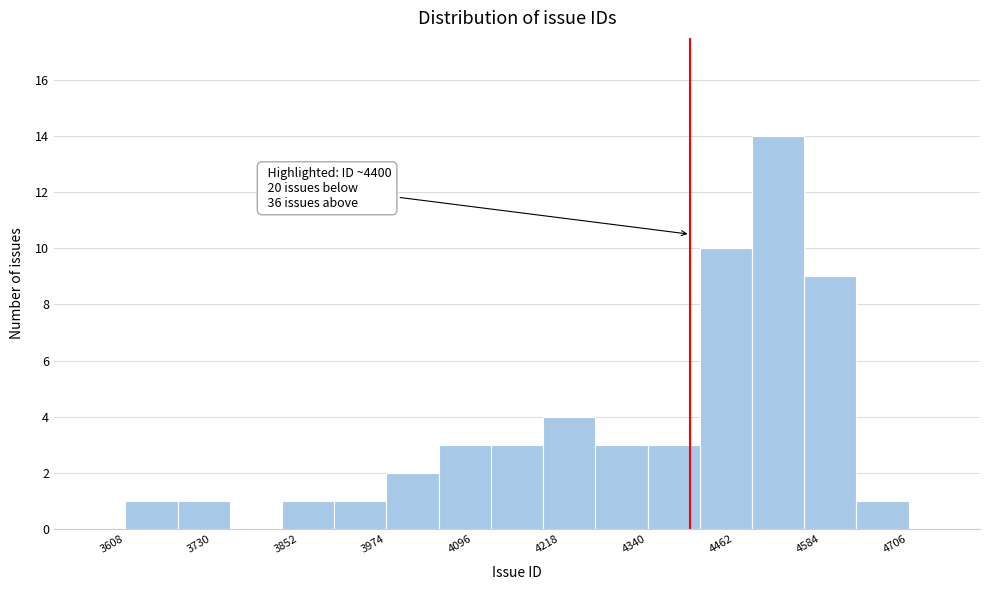

Read against the x-axis, roughly where is the centre of the tallest bar?

4520